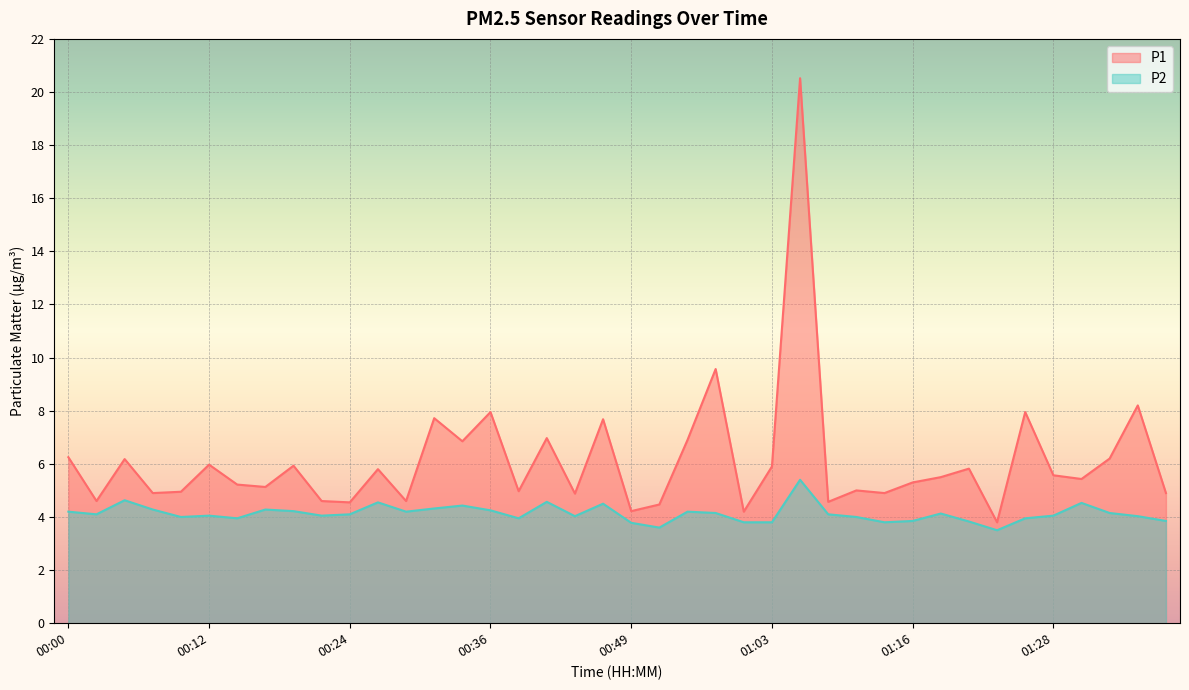

Rank the series by their maximum value, from lowest to highest.

P2, P1